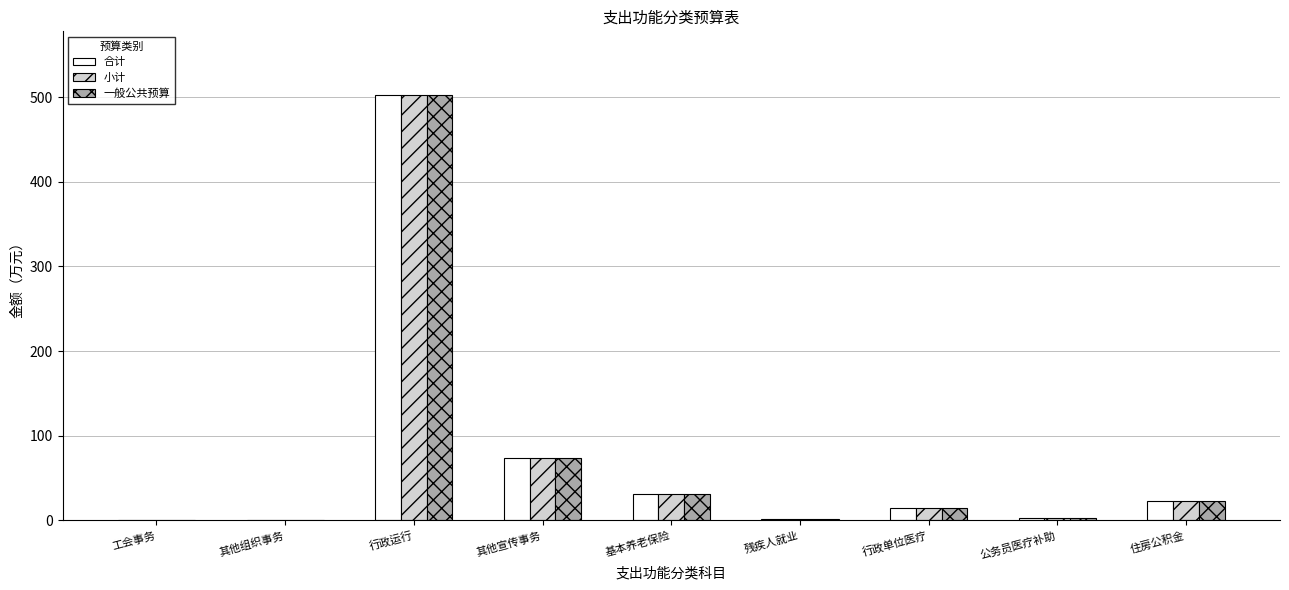

Does the chart contain stacked bars?

No